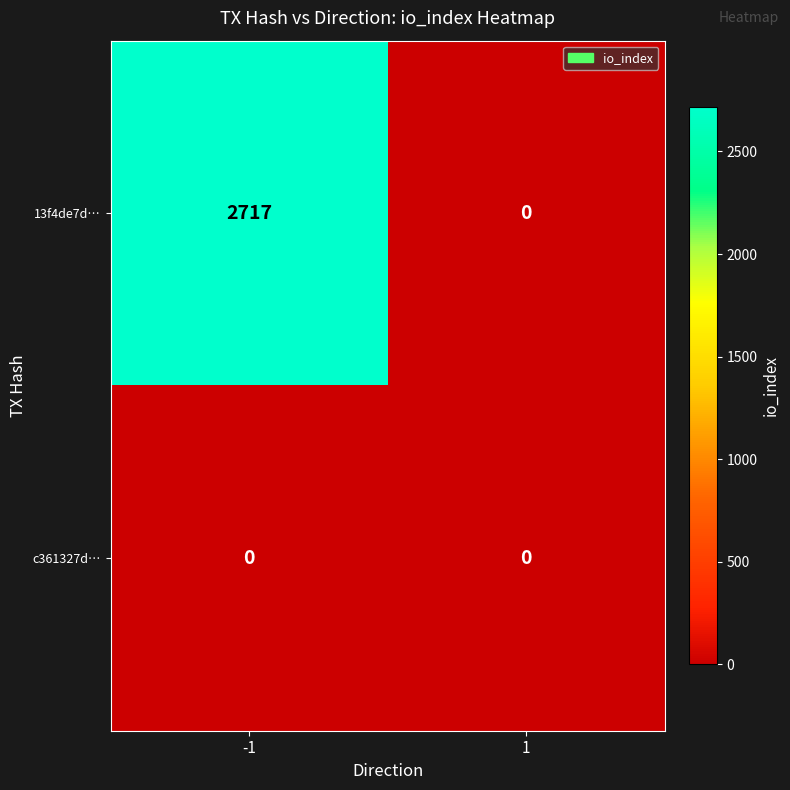

List the series in order of their overall mean, highest first.

13f4de7d…, c361327d…